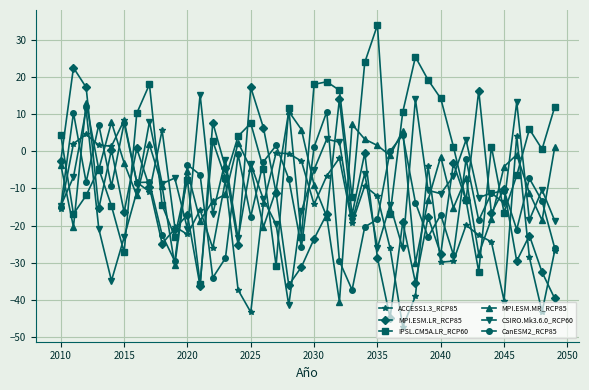

What are all the series names shown in the legend?

ACCESS1.3_RCP85, MPI.ESM.LR_RCP85, IPSL.CM5A.LR_RCP60, MPI.ESM.MR_RCP85, CSIRO.Mk3.6.0_RCP60, CanESM2_RCP85